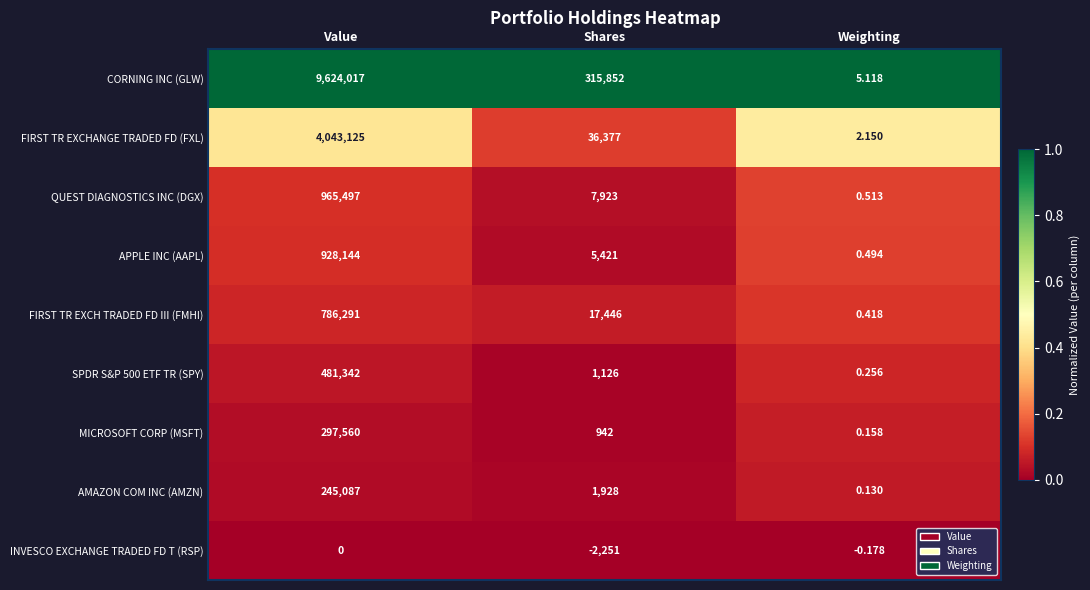

List the series in order of their peak value, highest first.

CORNING INC (GLW), FIRST TR EXCHANGE TRADED FD (FXL), QUEST DIAGNOSTICS INC (DGX), APPLE INC (AAPL), FIRST TR EXCH TRADED FD III (FMHI), SPDR S&P 500 ETF TR (SPY), MICROSOFT CORP (MSFT), AMAZON COM INC (AMZN), INVESCO EXCHANGE TRADED FD T (RSP)